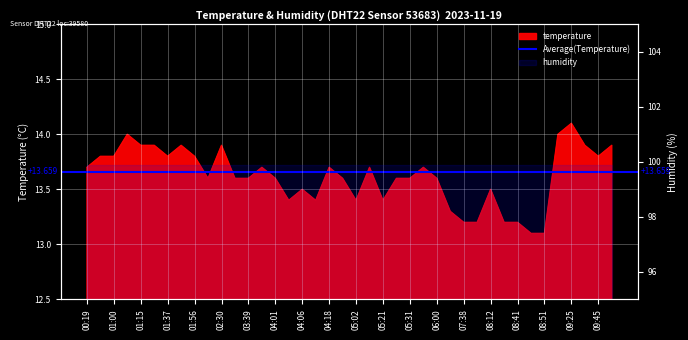

Reading left to right, transcribe all the data shown in this chart.

13.7	13.8	13.8	14.0	13.9	13.9	13.8	13.9	13.8	13.6	13.9	13.6	13.6	13.7	13.6	13.4	13.5	13.4	13.7	13.6	13.4	13.7	13.4	13.6	13.6	13.7	13.6	13.3	13.2	13.2	13.5	13.2	13.2	13.1	13.1	14.0	14.1	13.9	13.8	13.9